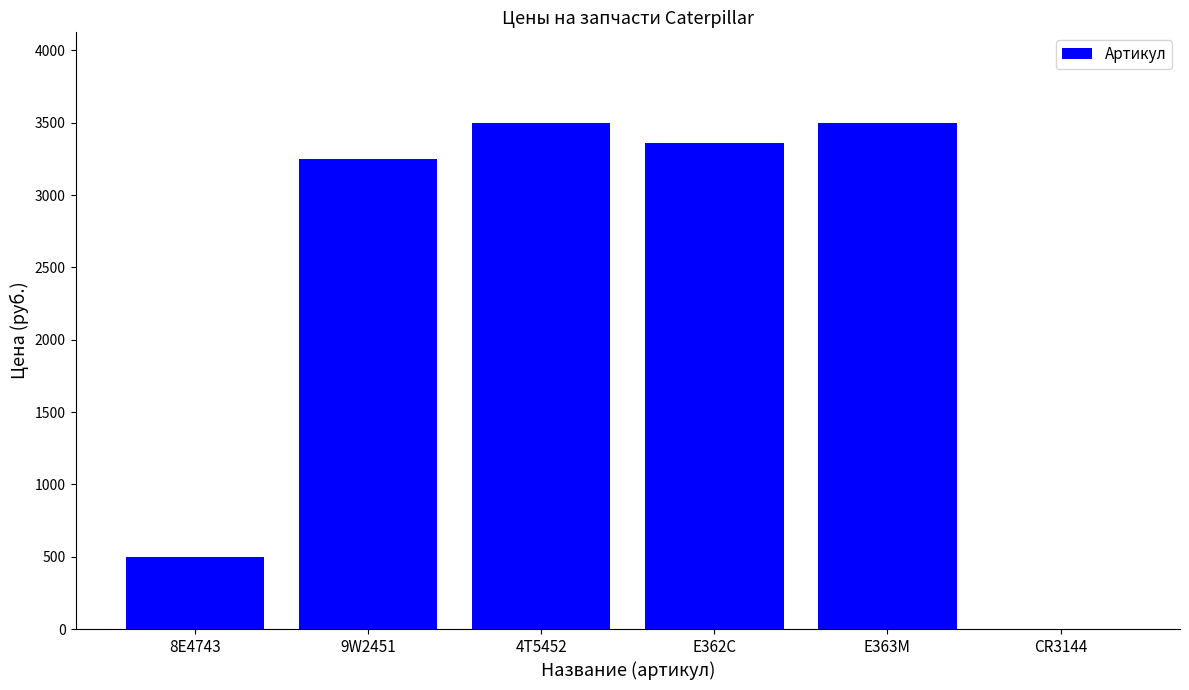

How many categories are shown in the chart?

6